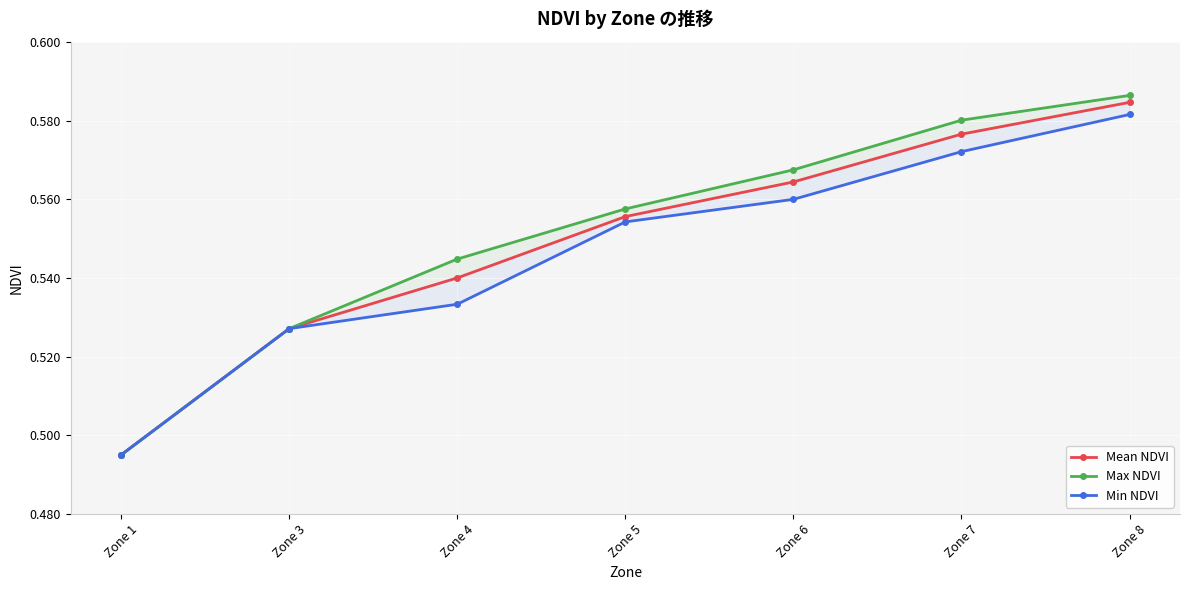

List the series in order of their peak value, lowest first.

Min NDVI, Mean NDVI, Max NDVI